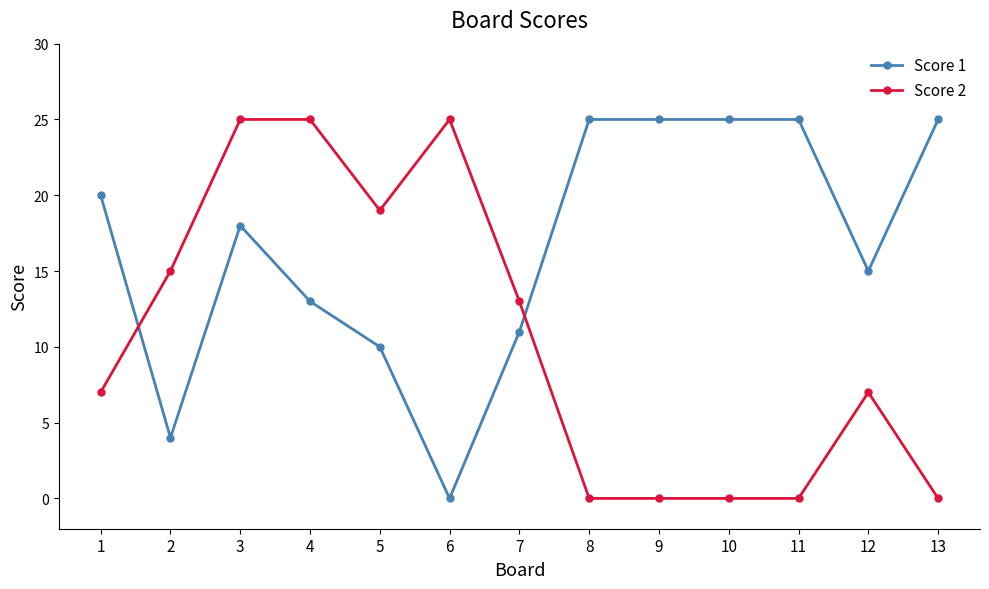

Is it true that Score 1 equals 15 at 12?

True